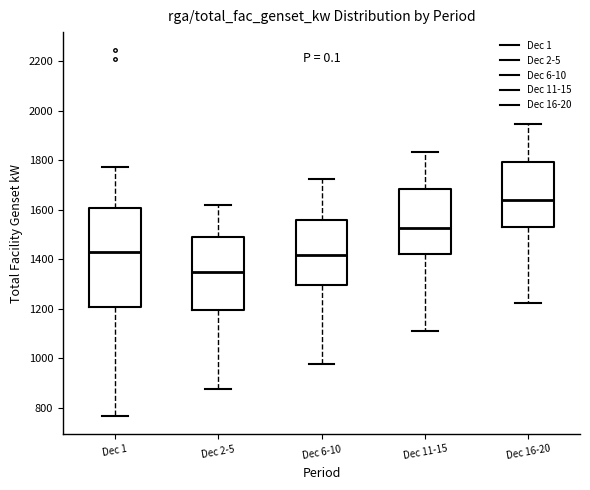

Reading left to right, transcribe this box plot: for each box, give where its median line is, the range the box spans, and where its two whiskers end, as read against the y-axis. The values are not printed on the chart, so give them approximately, as read against the axis.

Dec 1: median 1440, box 1200 to 1600, whiskers 760 to 1780
Dec 2-5: median 1360, box 1200 to 1500, whiskers 880 to 1620
Dec 6-10: median 1420, box 1300 to 1560, whiskers 980 to 1720
Dec 11-15: median 1520, box 1420 to 1680, whiskers 1120 to 1840
Dec 16-20: median 1640, box 1540 to 1800, whiskers 1220 to 1940